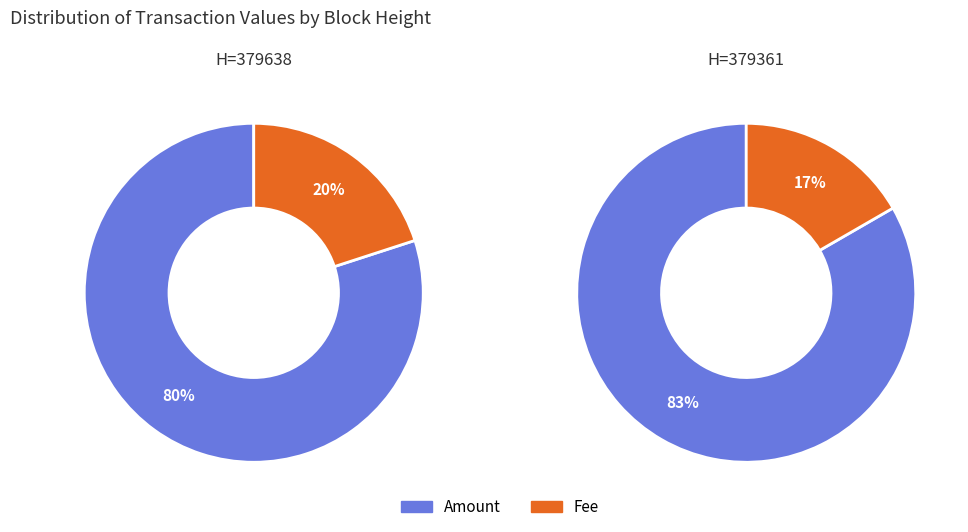

True or false: 379638 accounts for 33% of the total.

False